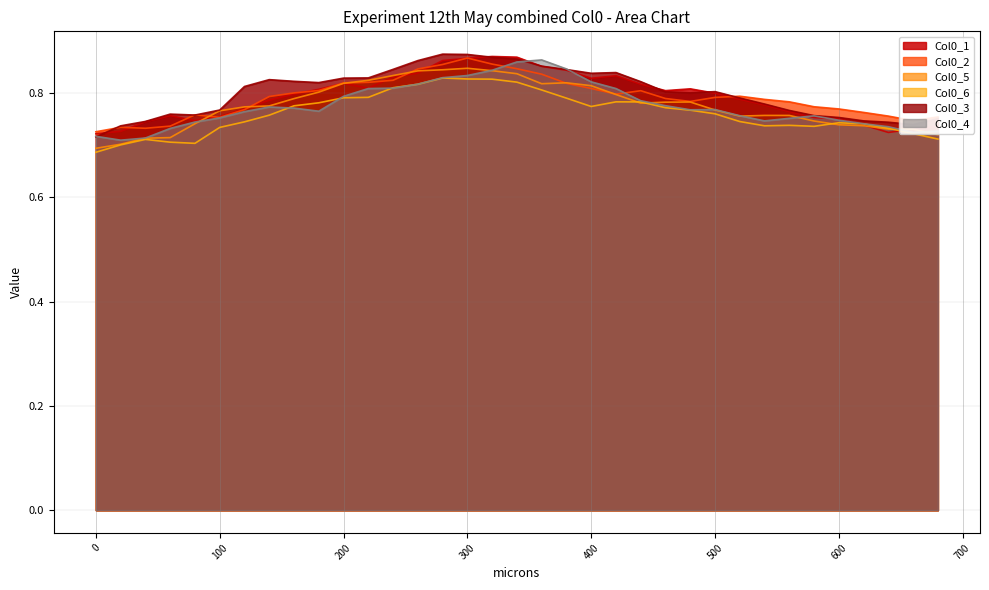

At which category is the sum across all series the highest?

300